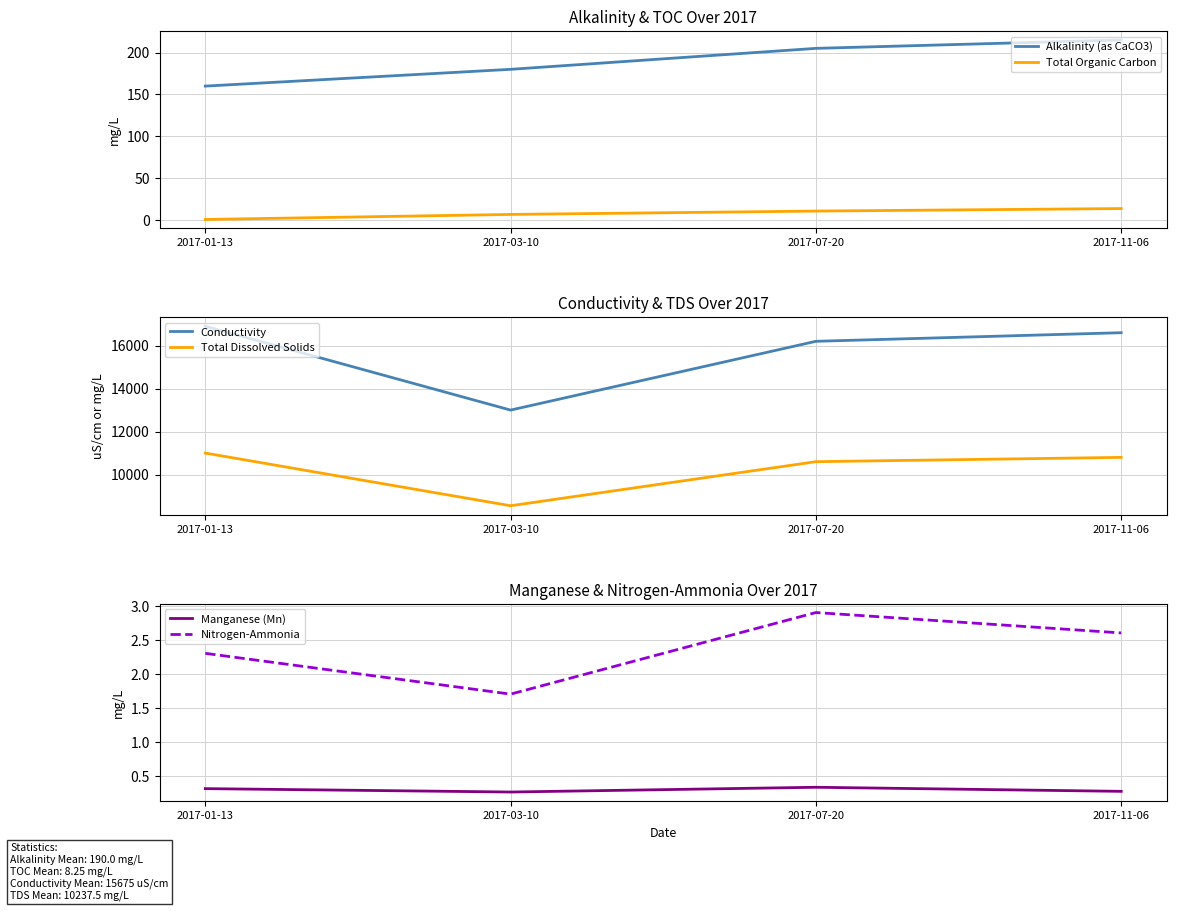

True or false: Manganese (Mn) and Total Organic Carbon cross at least once.

False